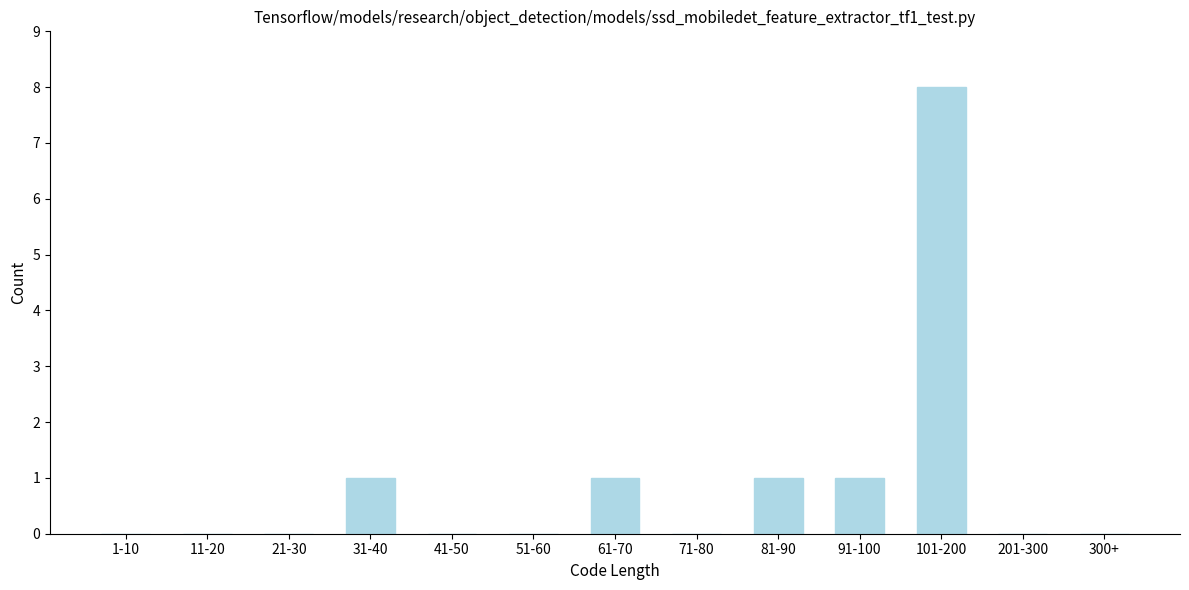

Reading left to right, transcribe all the data shown in this chart.

1-10=0	11-20=0	21-30=0	31-40=1	41-50=0	51-60=0	61-70=1	71-80=0	81-90=1	91-100=1	101-200=8	201-300=0	300+=0